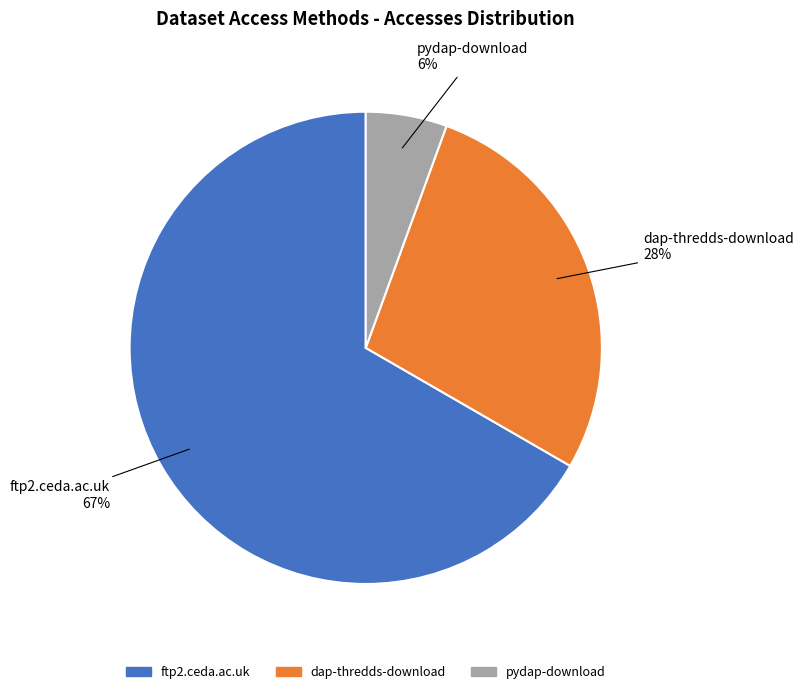

Is the sum of ftp2.ceda.ac.uk and pydap-download greater than half?

Yes